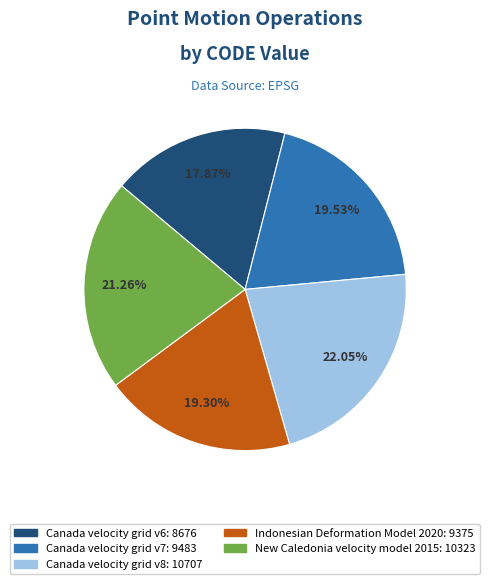

What percentage do Canada velocity grid v7 and Canada velocity grid v8 together represent?

41.6%